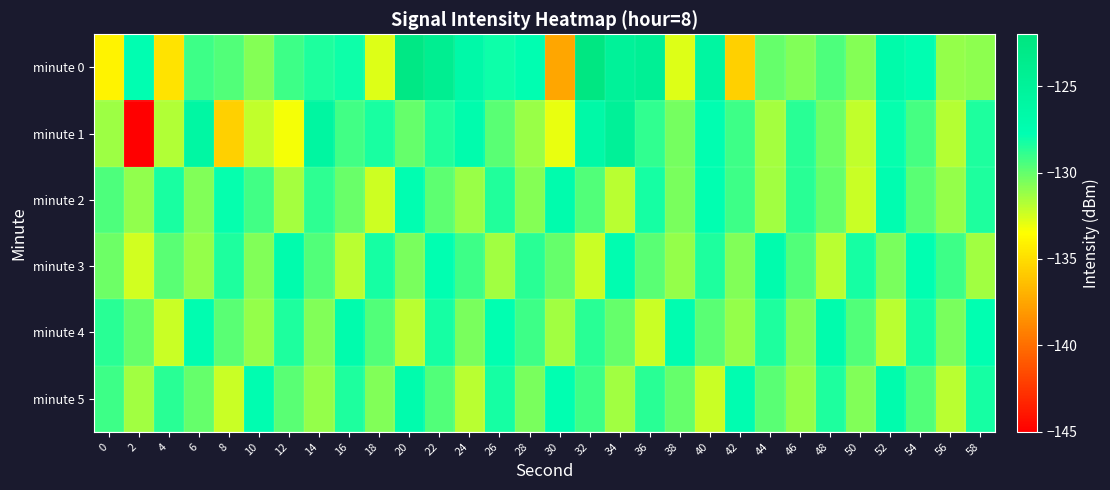

Between 4 and 24, which is larger?

24